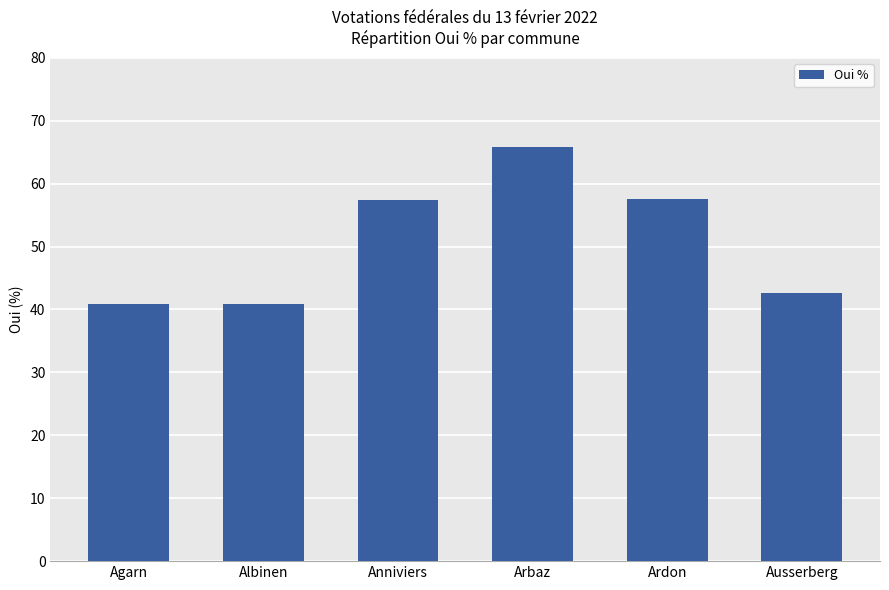

Does the chart contain any negative values?

No